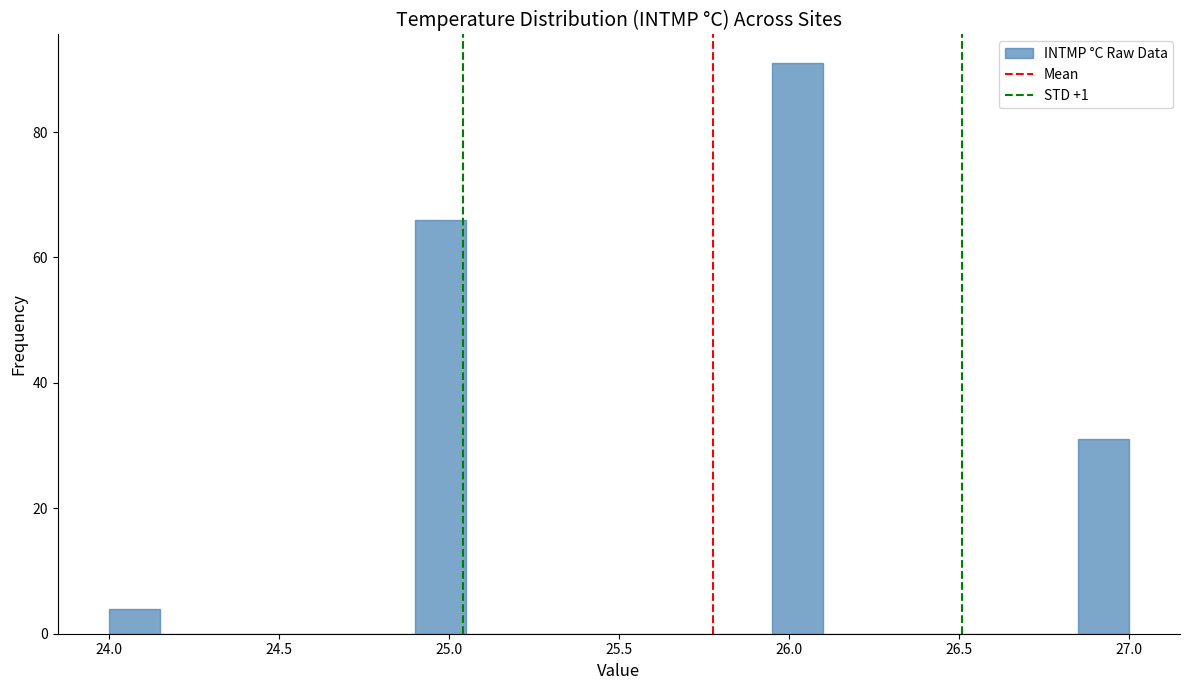

Around what value on the x-axis is the tallest bar? Give the approximate position of its centre, as read against the axis.

26.05